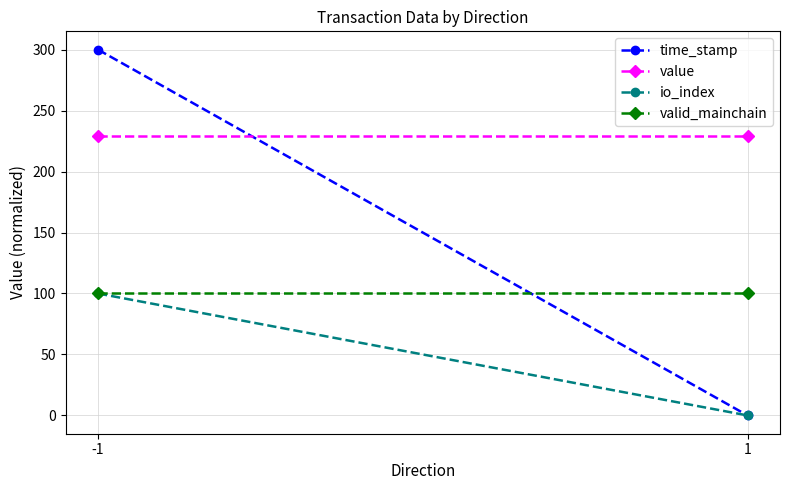

Reading left to right, transcribe all the data shown in this chart.

time_stamp: 300.0	0.0
value: 229.4	229.4
io_index: 100.0	0.0
valid_mainchain: 100.0	100.0